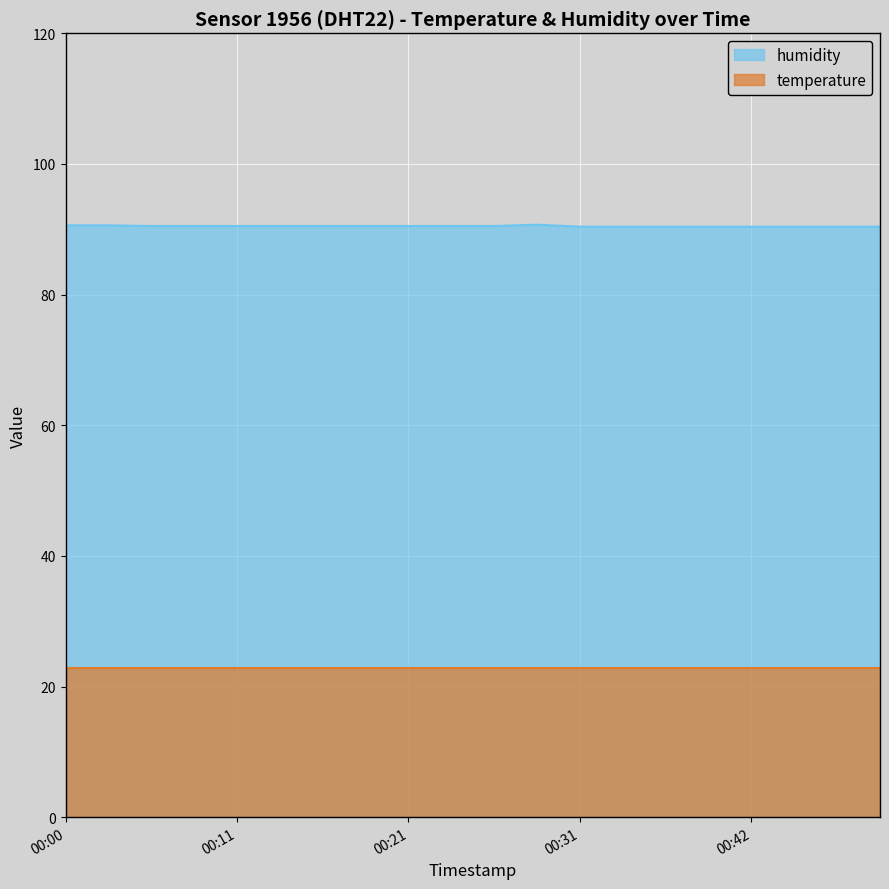

What is the sum of the values at 00:23 and 00:16?

181.0